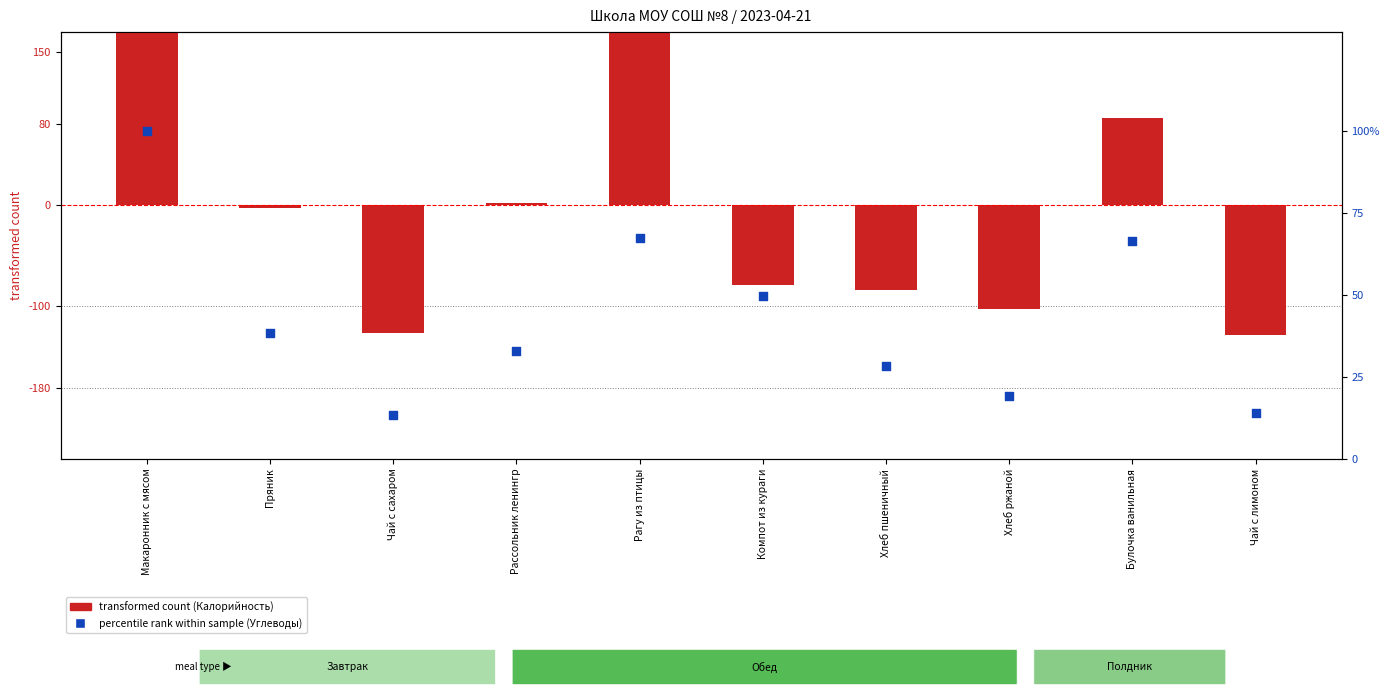

At how many categories does at least one series exceed 158?

2